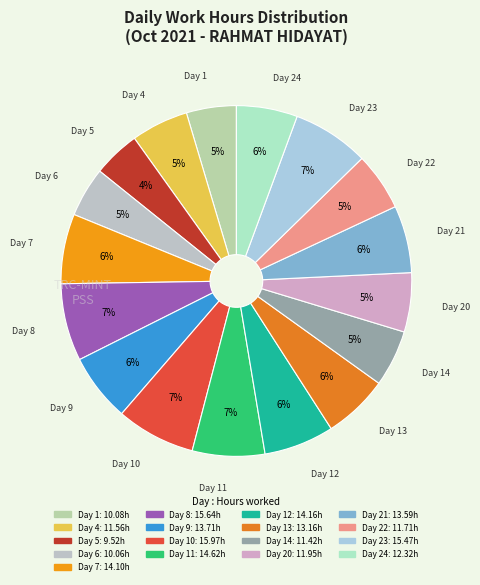

Is there a majority slice in this chart?

No